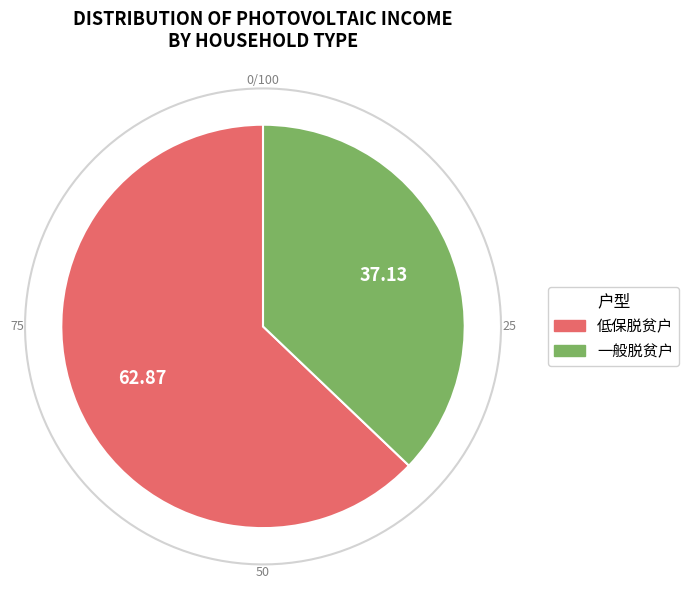

Is 19 the majority of the pie?

No